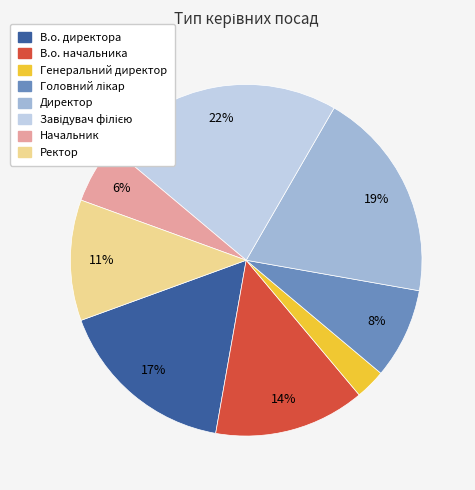

What percentage is the Ректор slice, to the nearest percent?

11%